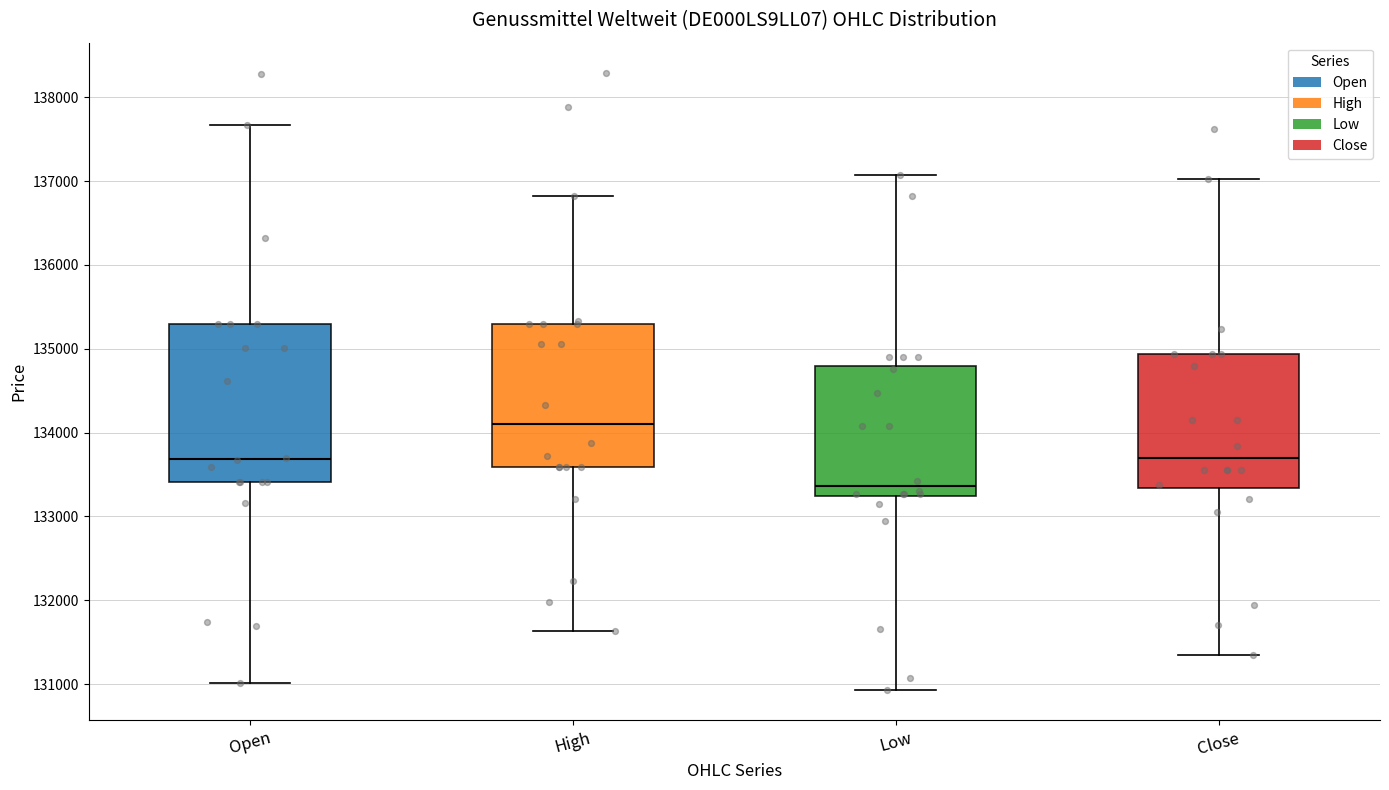

Which box is the tallest, from its lower edge to its upper edge?

Open